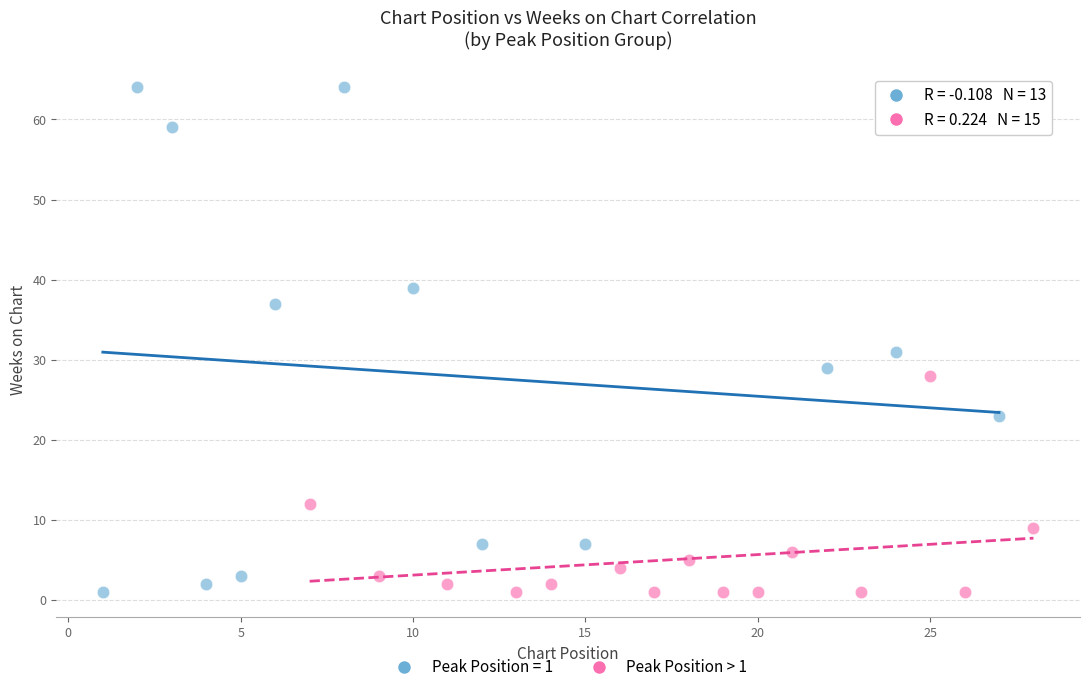

Which series has the widest spread of Y values?

Peak Position = 1